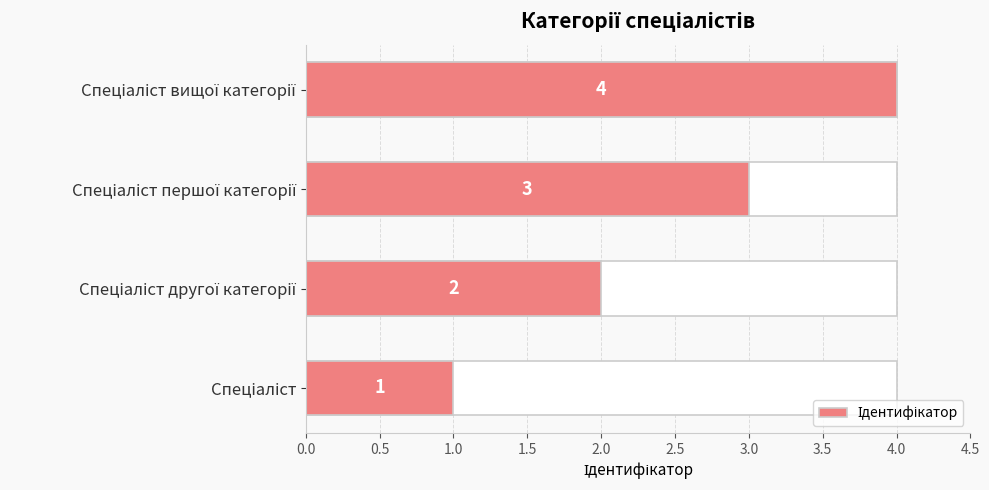

Which has a higher value, Спеціаліст or Спеціаліст першої категорії?

Спеціаліст першої категорії